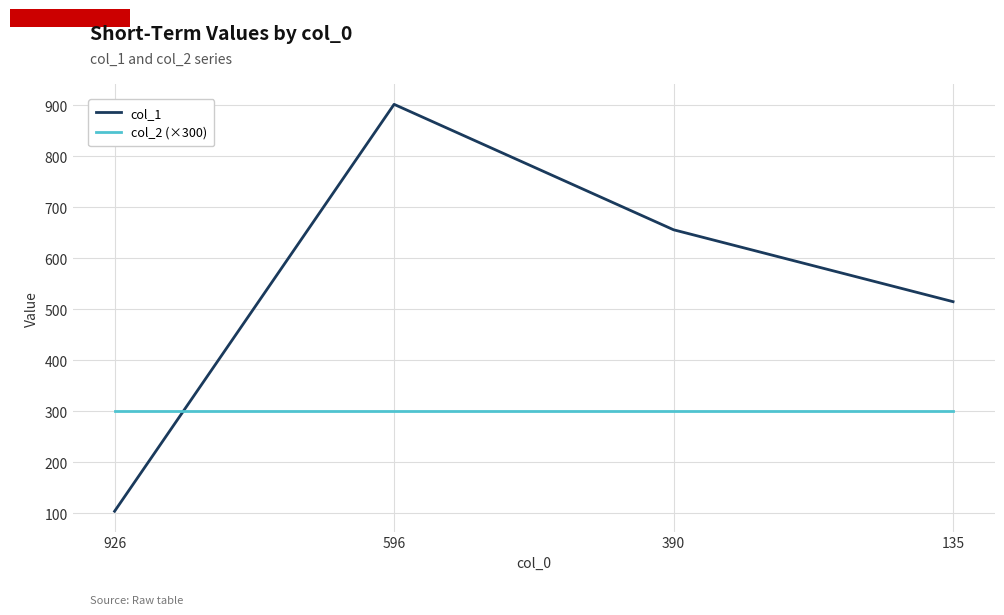

Does the chart have visible grid lines?

Yes